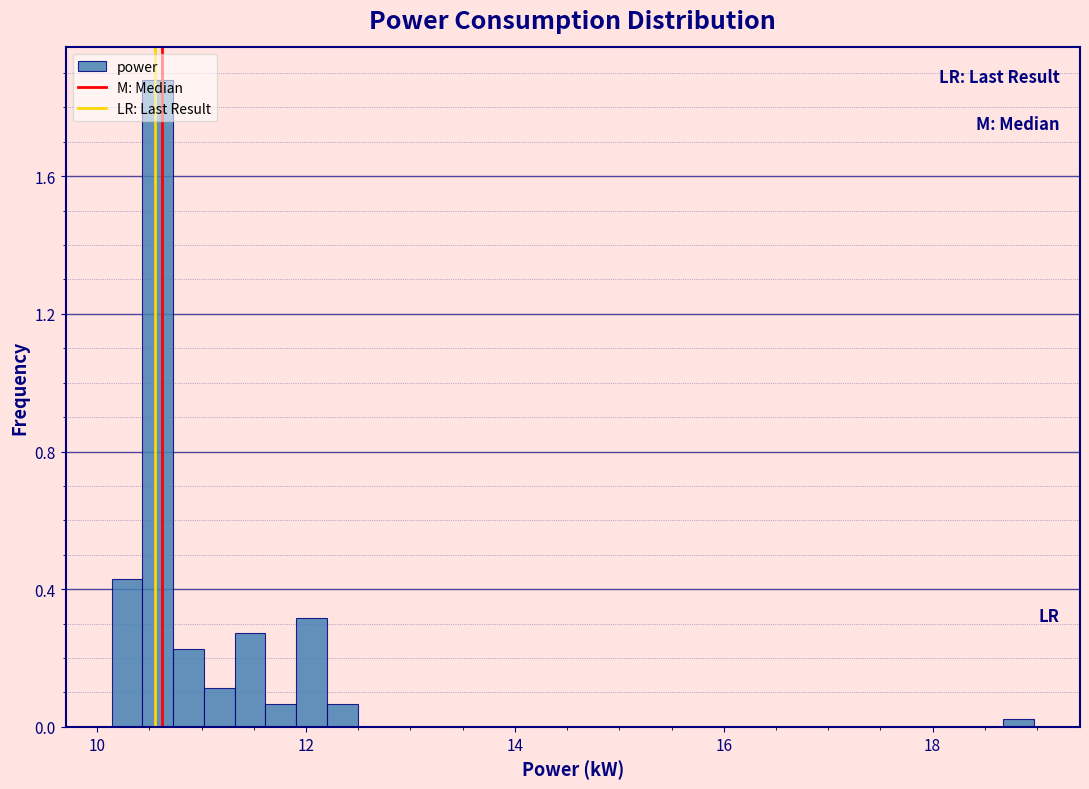

Around what value on the x-axis is the tallest bar? Give the approximate position of its centre, as read against the axis.

10.6